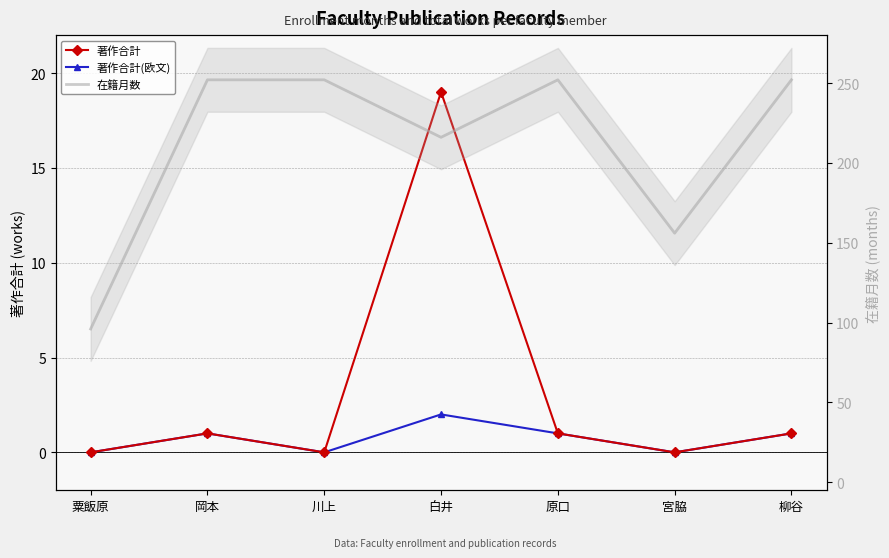

How many interior local peaks does the 著作合計 series have?

2